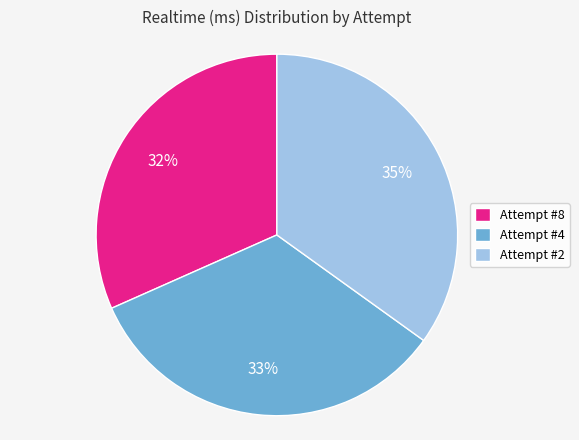

To the nearest percent, what is the combined percentage of Attempt #8 and Attempt #4?

65%